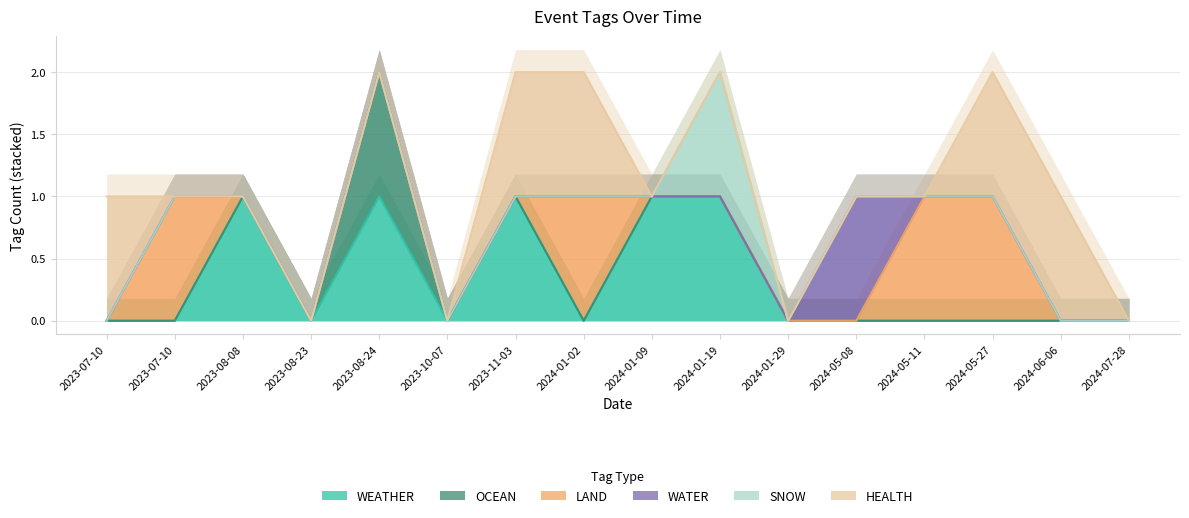

What are all the series names shown in the legend?

WEATHER, OCEAN, LAND, WATER, SNOW, HEALTH